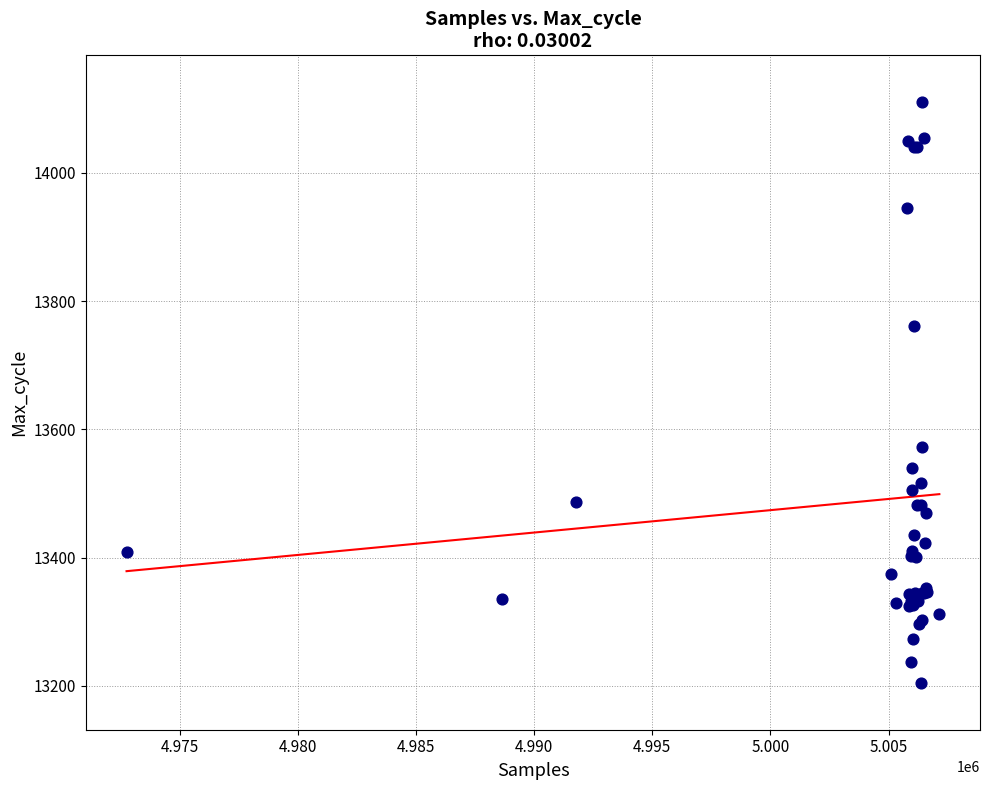

What Y value in the scatter plot is closest to 13657?

13572